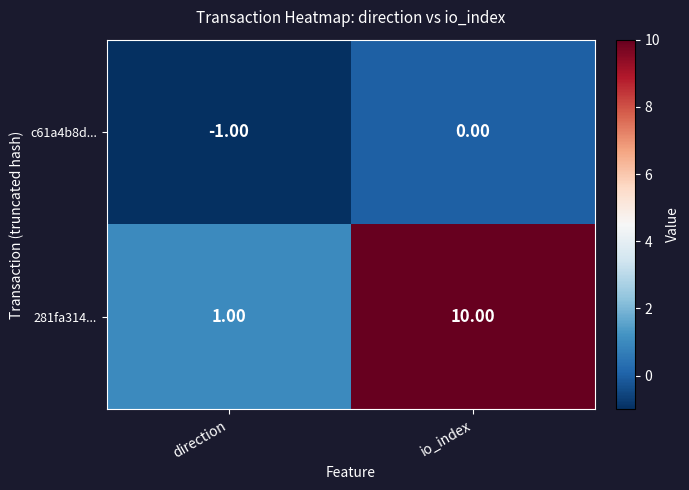

Which series changed the most between direction and io_index?

281fa314...